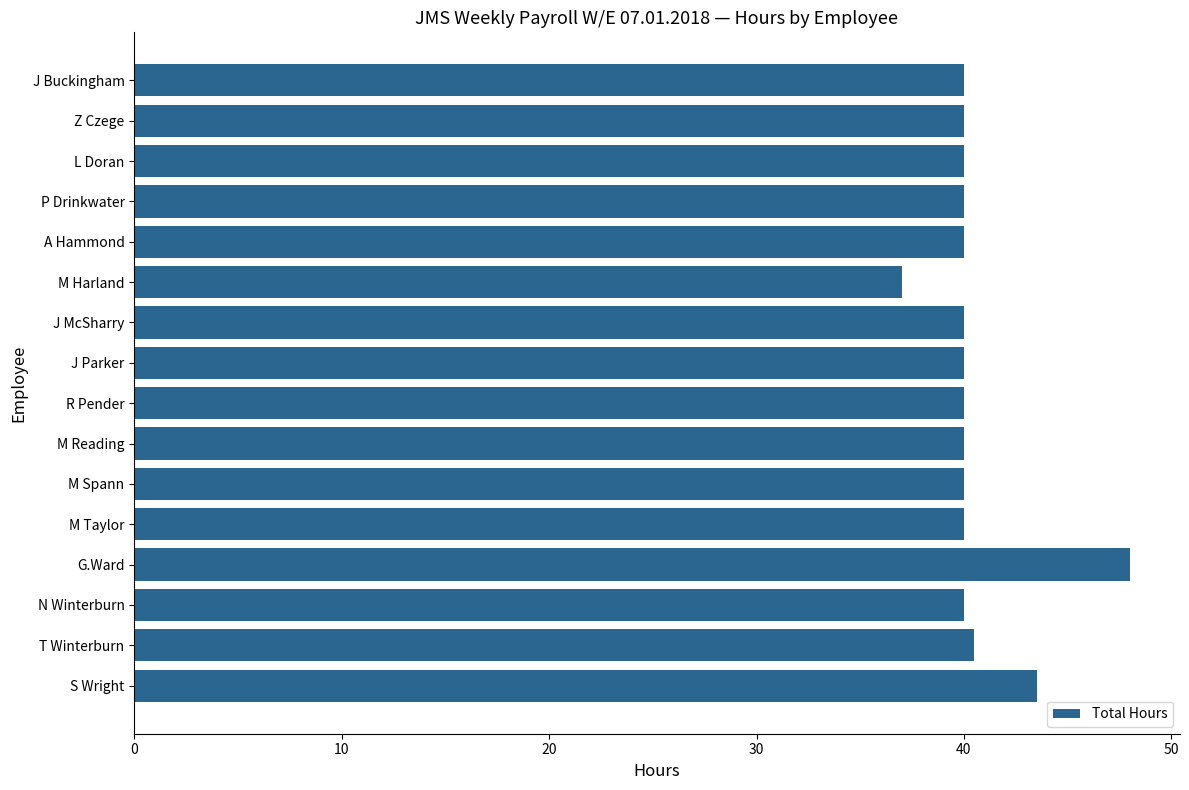

How many bars are there in total?

16